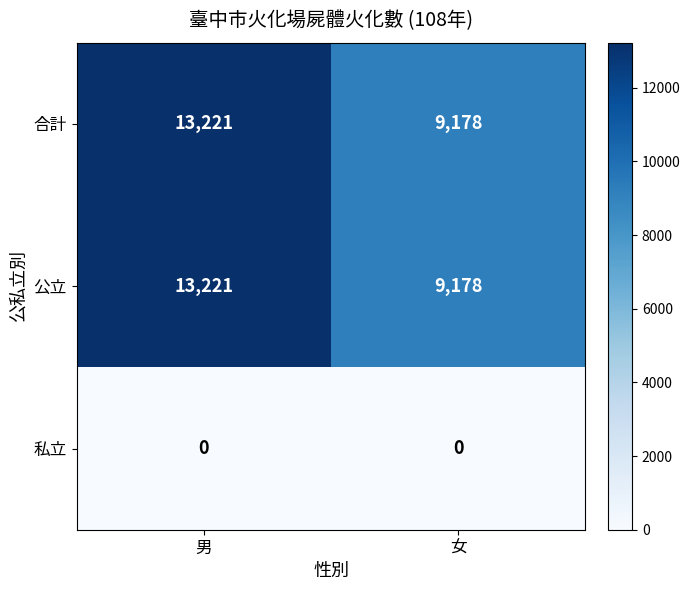

True or false: 合計 has a value of 13221 at 男.

True